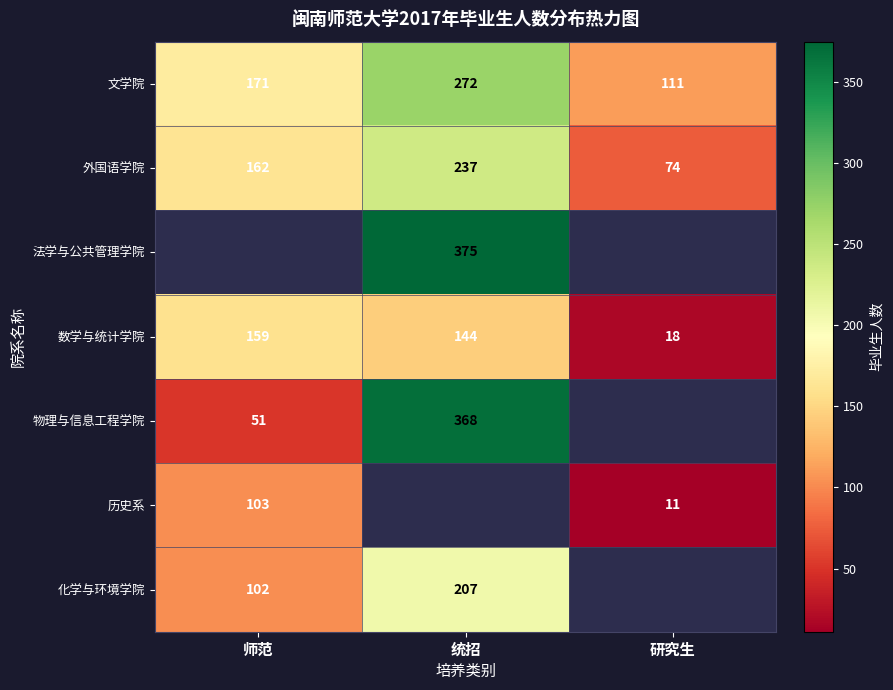

What is the approximate value of 外国语学院 at 统招?

237